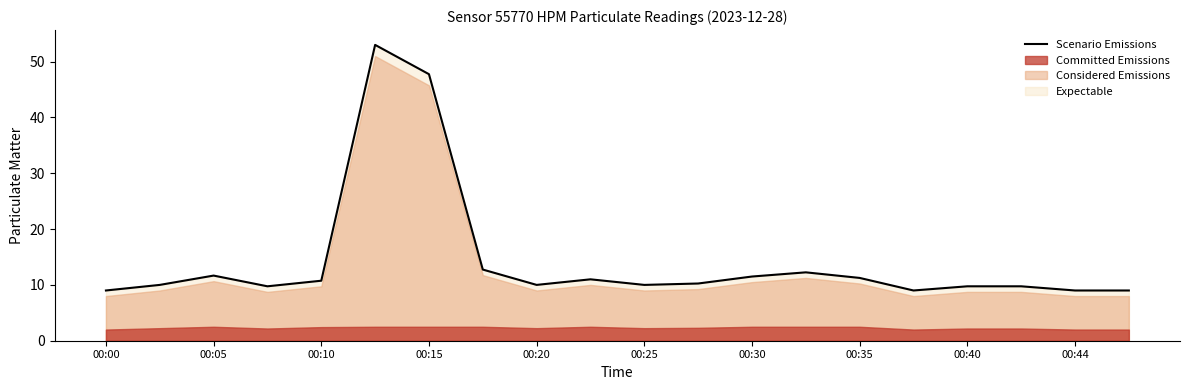

What is the average value?

14.4